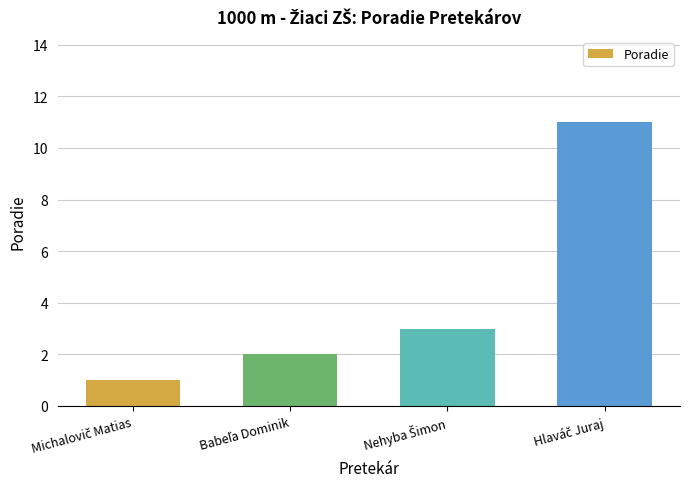

What is the value of the 4th bar from the left?

11